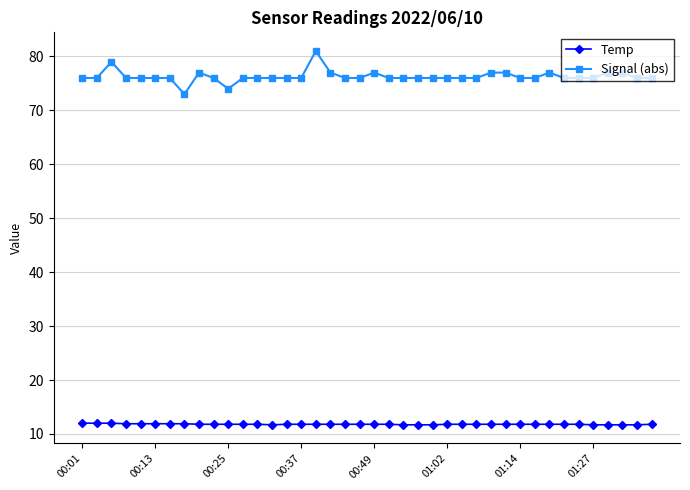

List the series in order of their overall mean, highest first.

Signal (abs), Temp